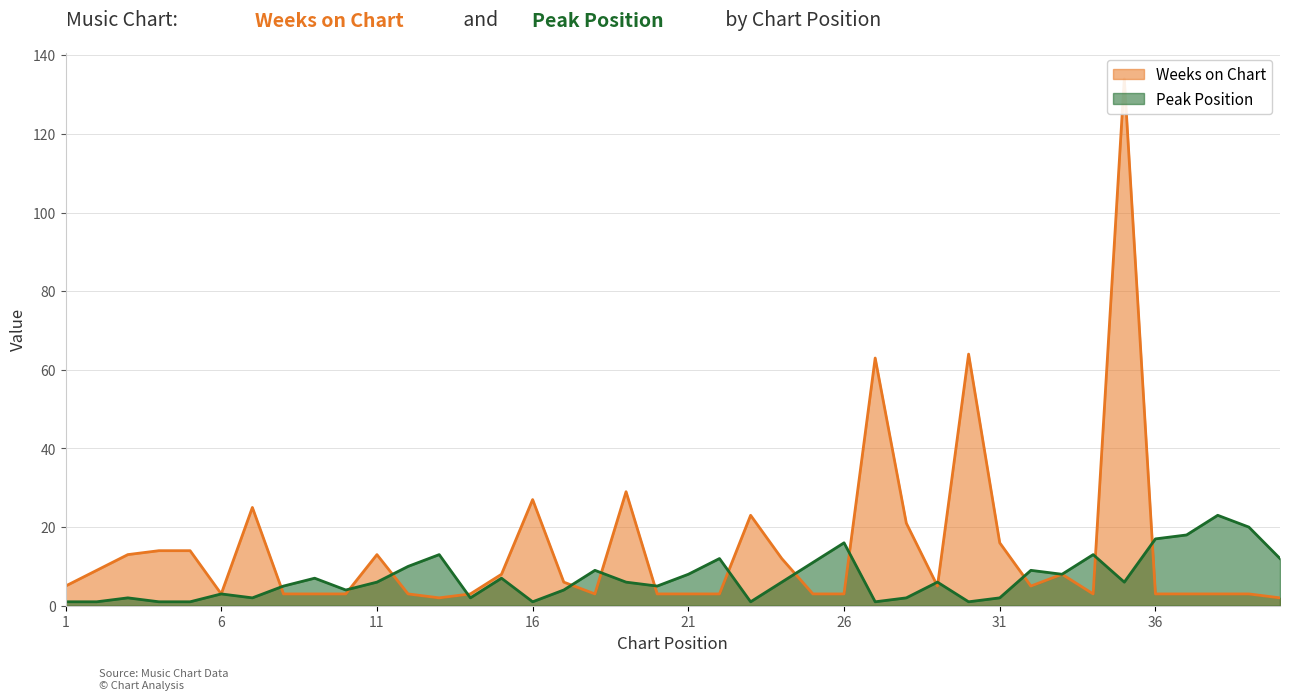

At which category is the sum across all series the highest?

35